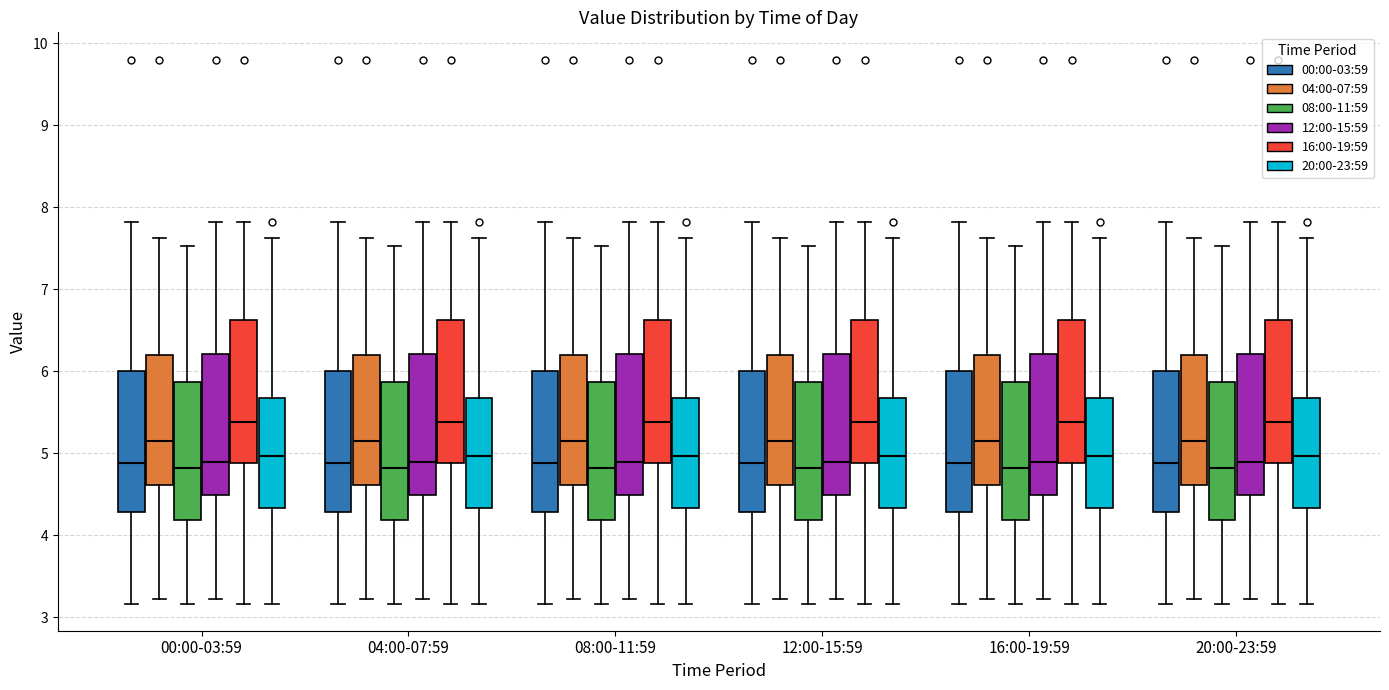

Where does the upper whisker of the box for 08:00-11:59 (00:00-03:59) end on the y-axis? The values are not printed on the chart, so give them approximately, as read against the axis.

7.8